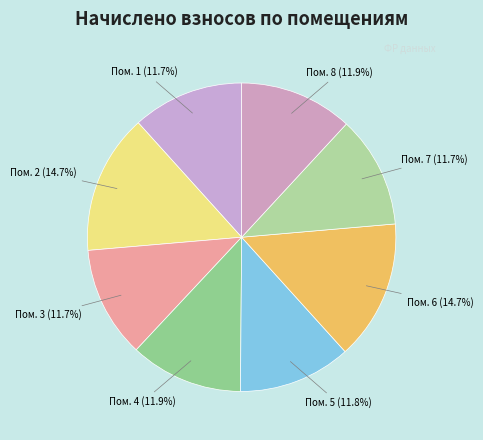

How many slices are in this pie chart?

8